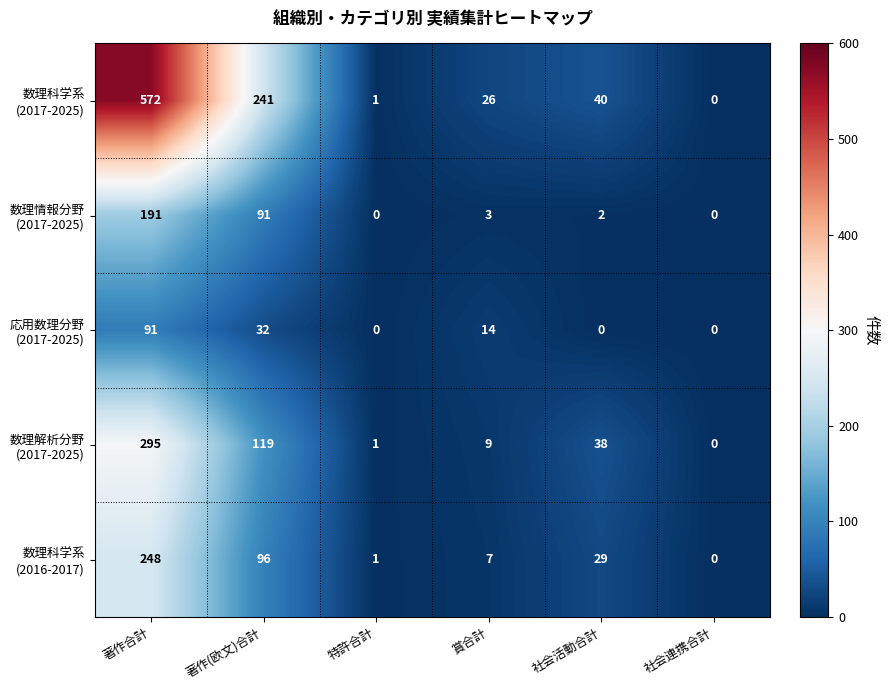

What is the total value across all series at 著作合計?

1397